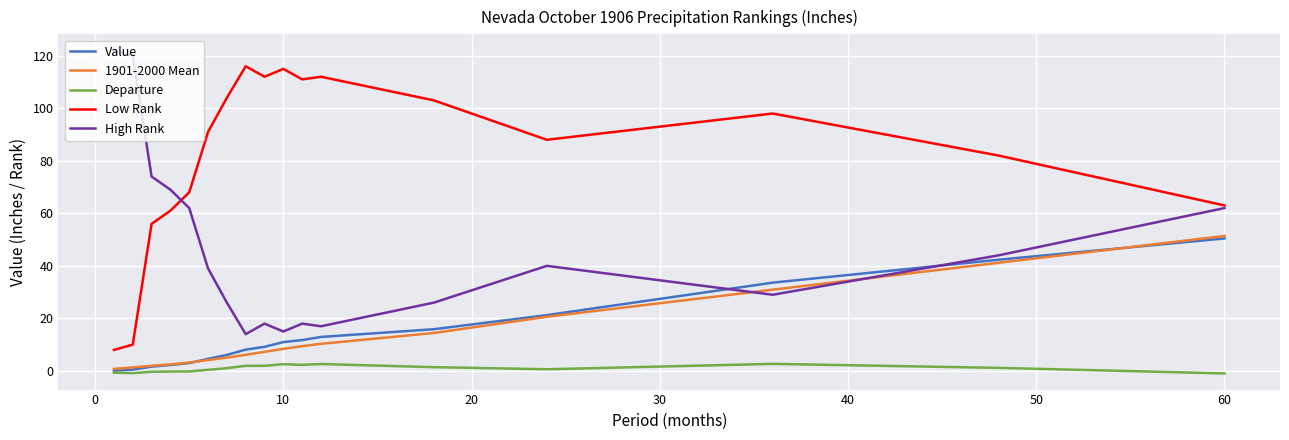

True or false: 1901-2000 Mean and Low Rank intersect in this chart.

False